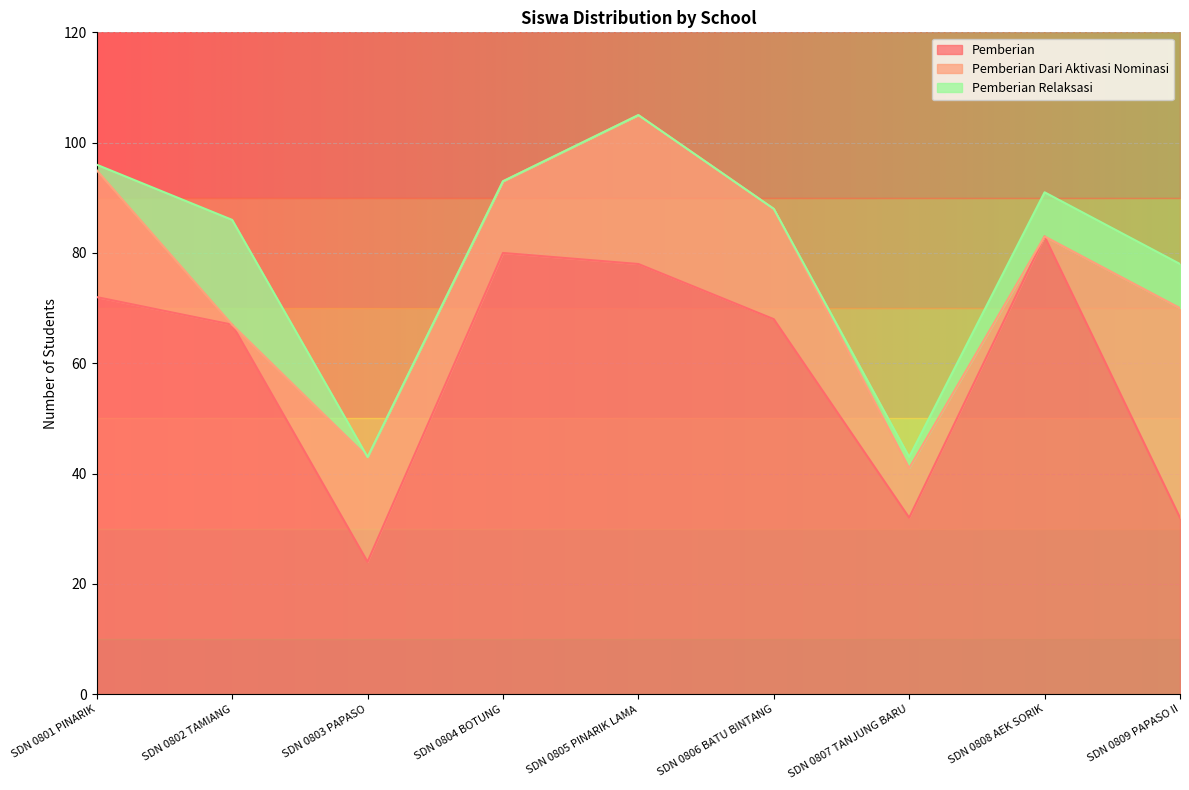

At which category is the sum across all series the highest?

SD NEGERI 0805 PINARIK LAMA